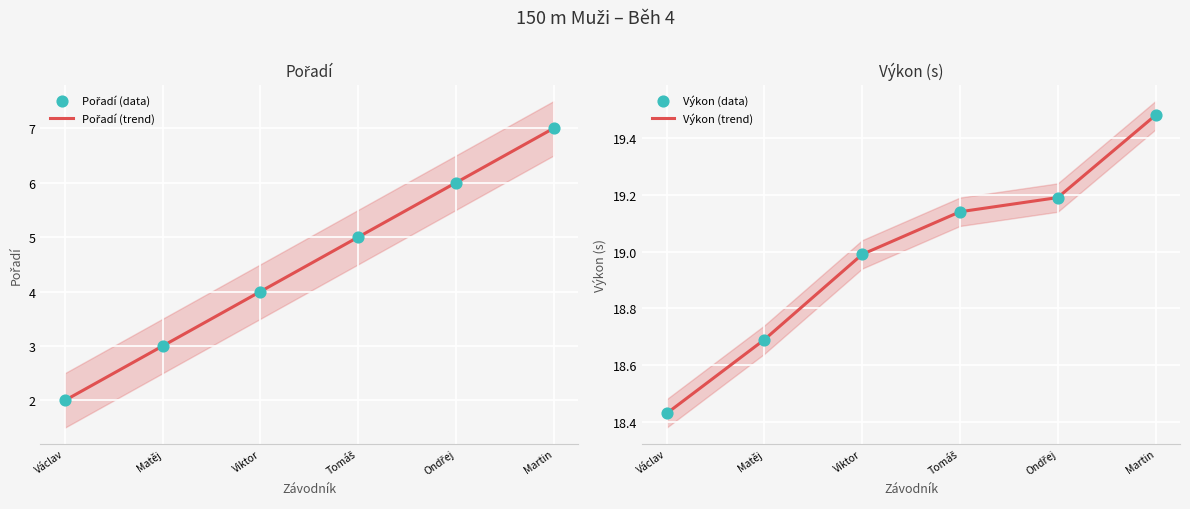

At which category is the sum across all series the highest?

Martin